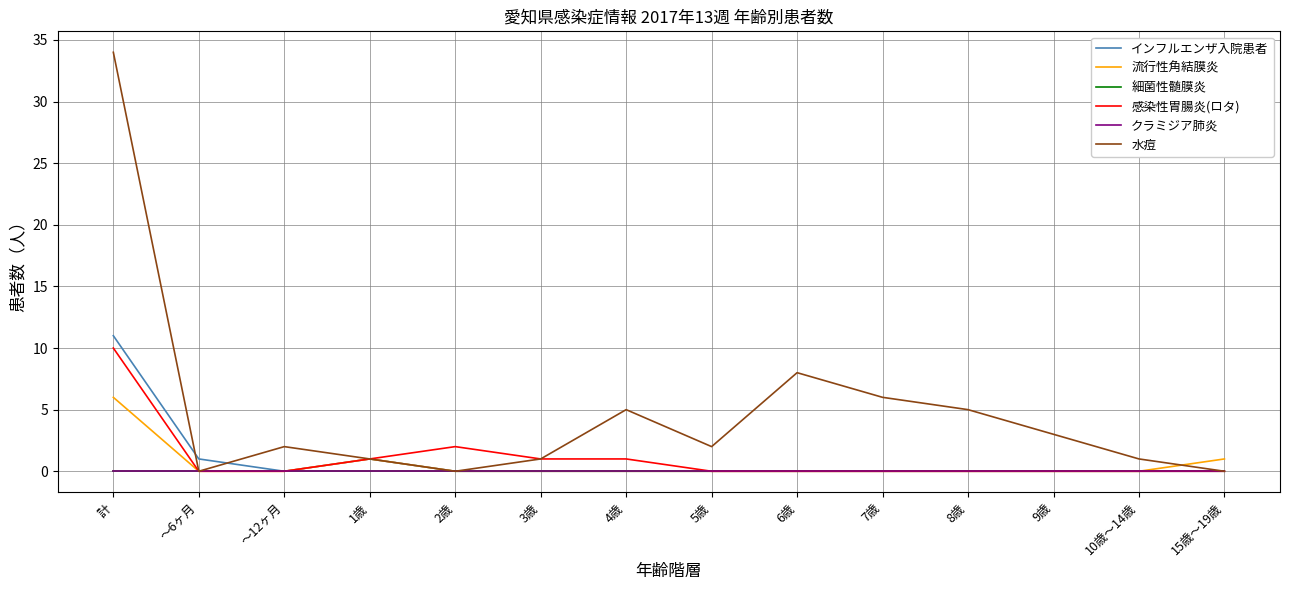

What is the difference between the highest and lowest values at 9歳?

3